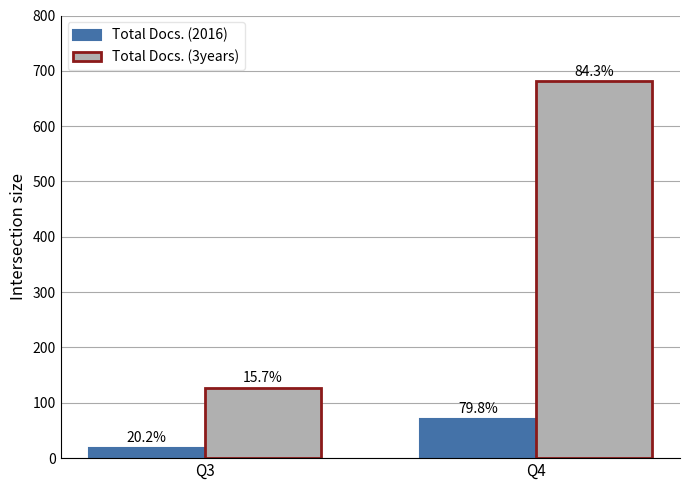

How many bars are there in total?

4